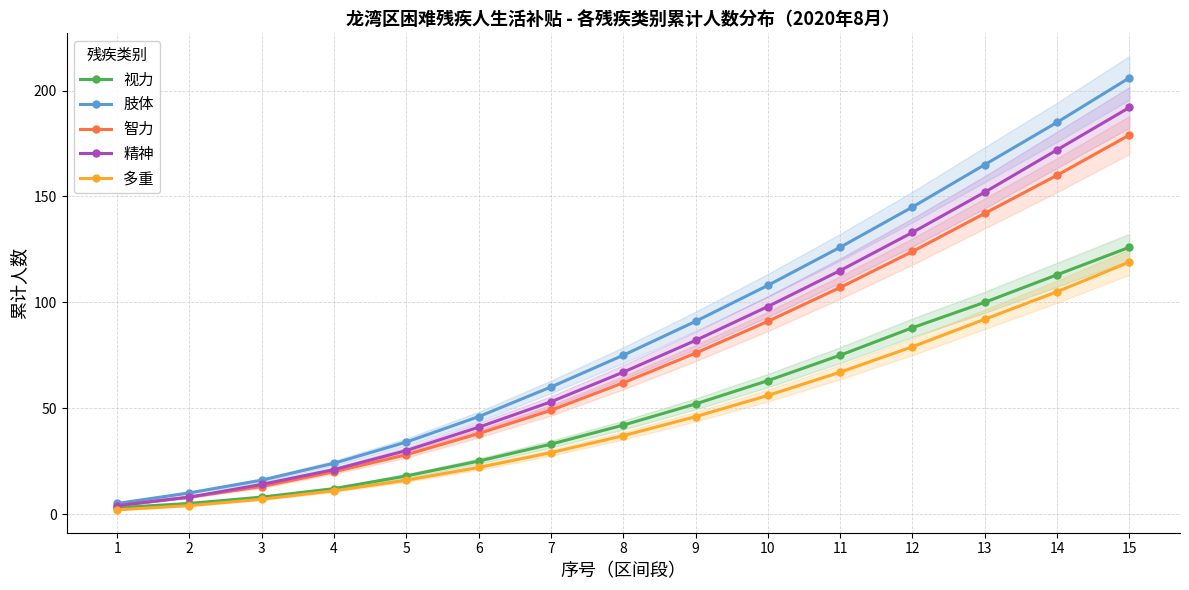

How many data points in 智力 are above 62?

7